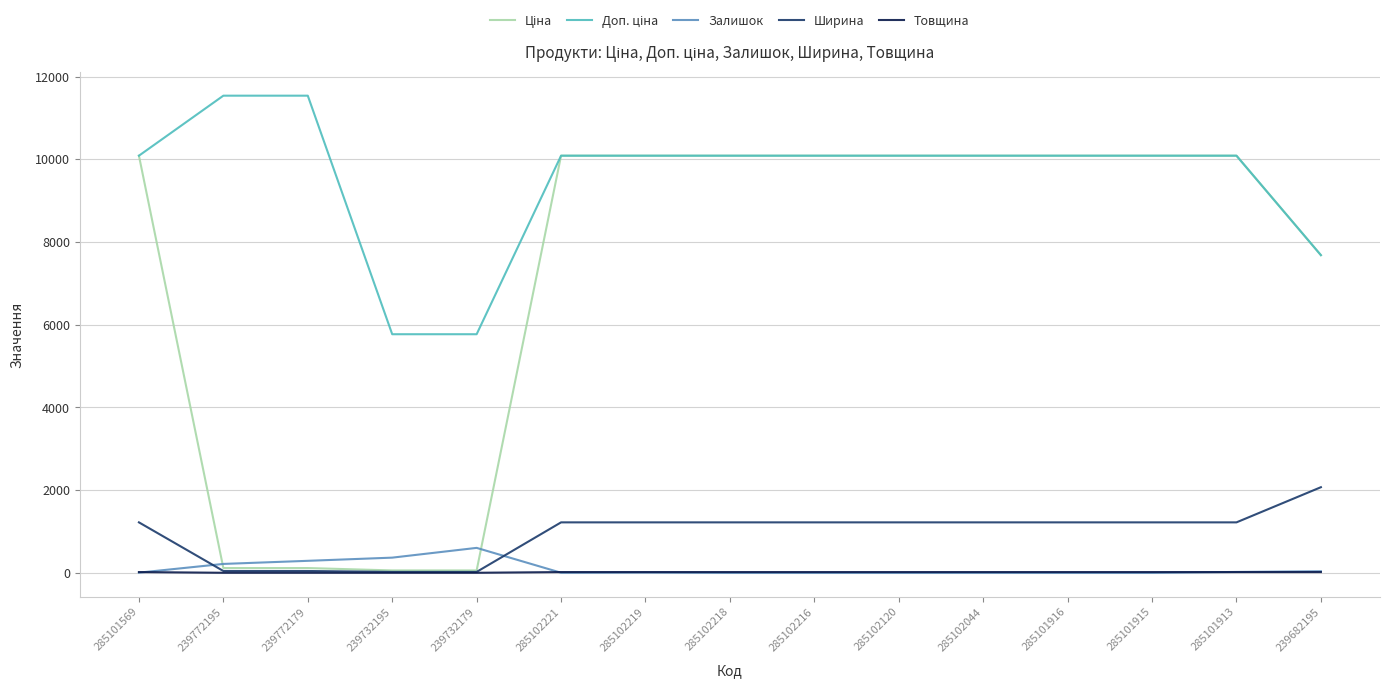

True or false: Залишок and Ширина intersect in this chart.

True